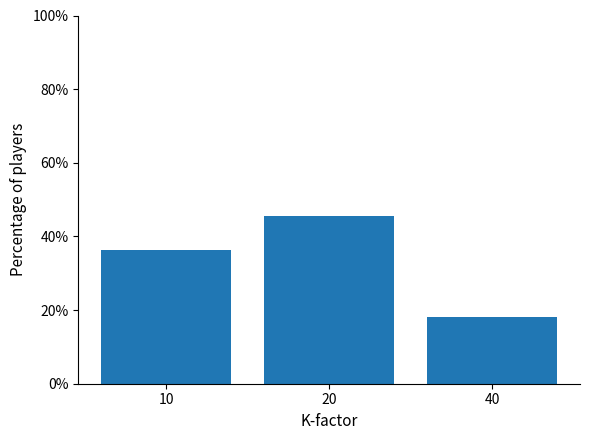

Is it true that the value at 10 is 13.3?

False